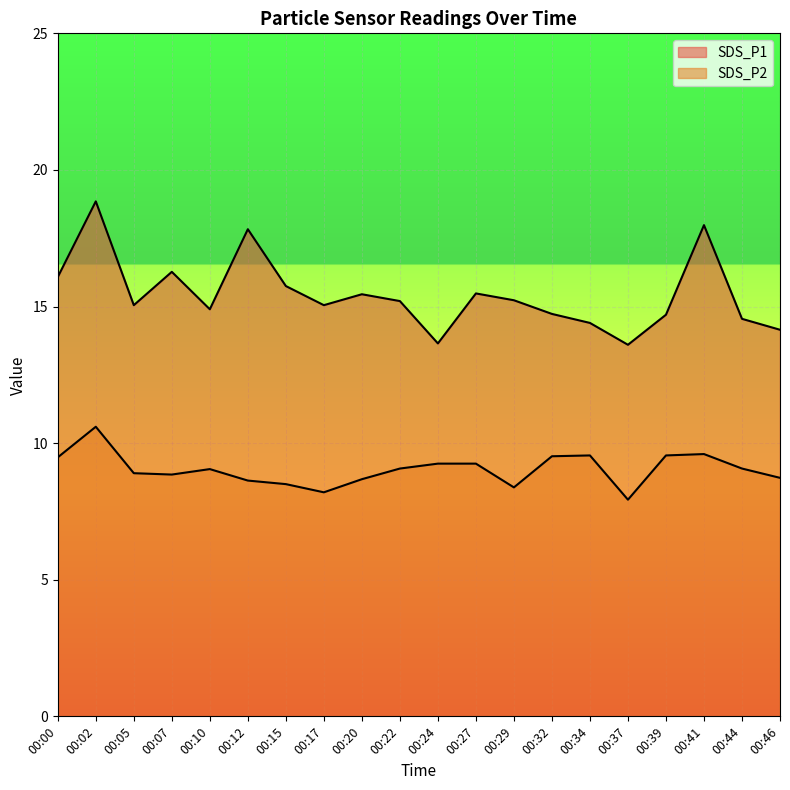

Is it true that SDS_P1 equals 16.3 at 00:07?

True